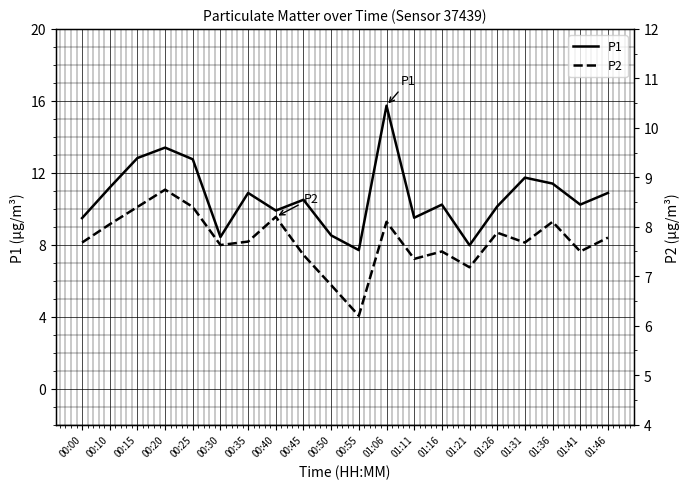

What is the label of the 9th point from the left?

00:45